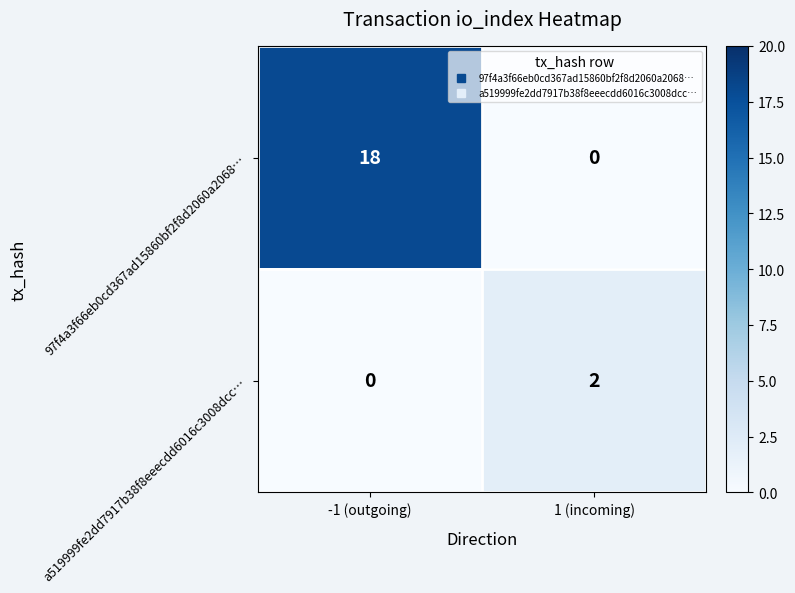

What is the average value of the 97f4a3f66eb0cd367ad15860bf2f8d2060a2068… series?

9